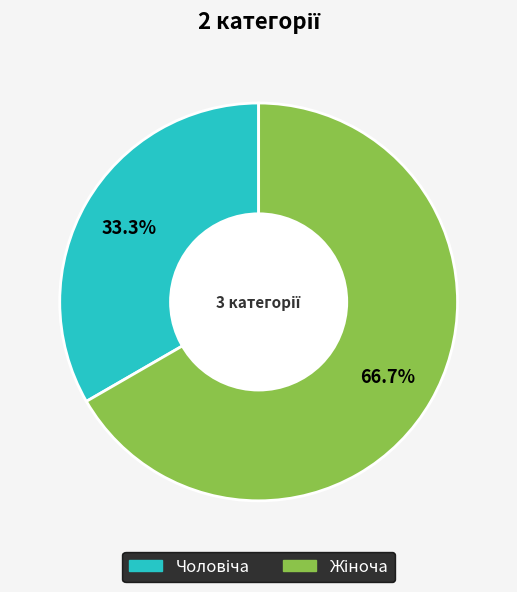

Is there any slice that represents more than half of the pie?

Yes